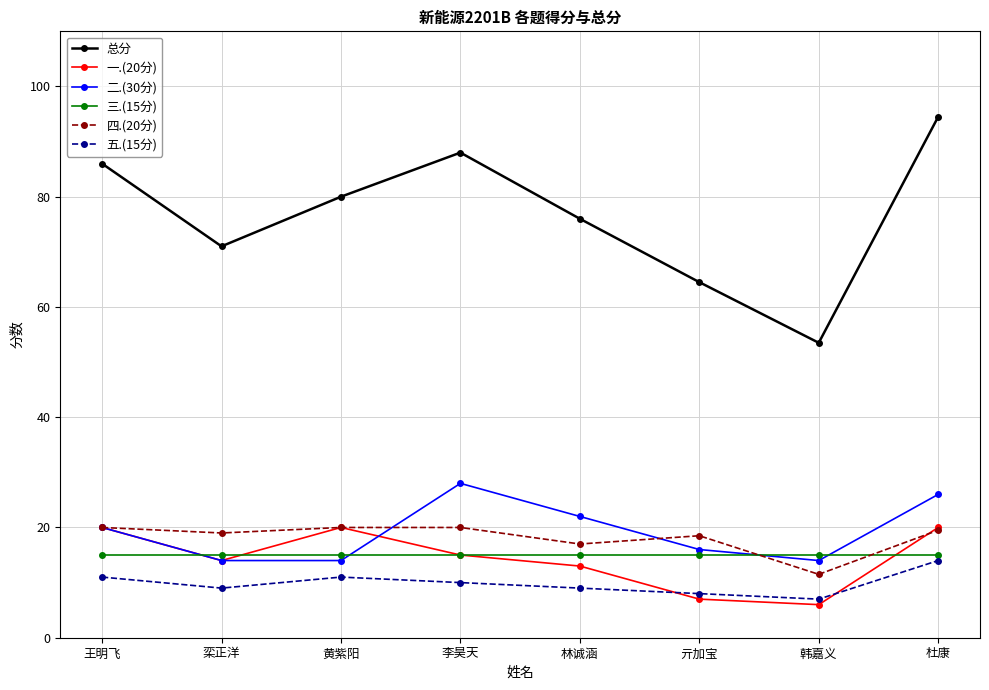

The value of 四.(20分) at 杜康 is 13.4. True or false?

False